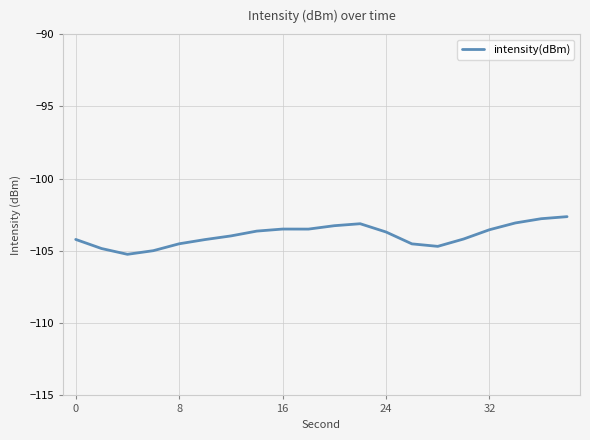

What is the difference between the maximum and minimum values?

2.6